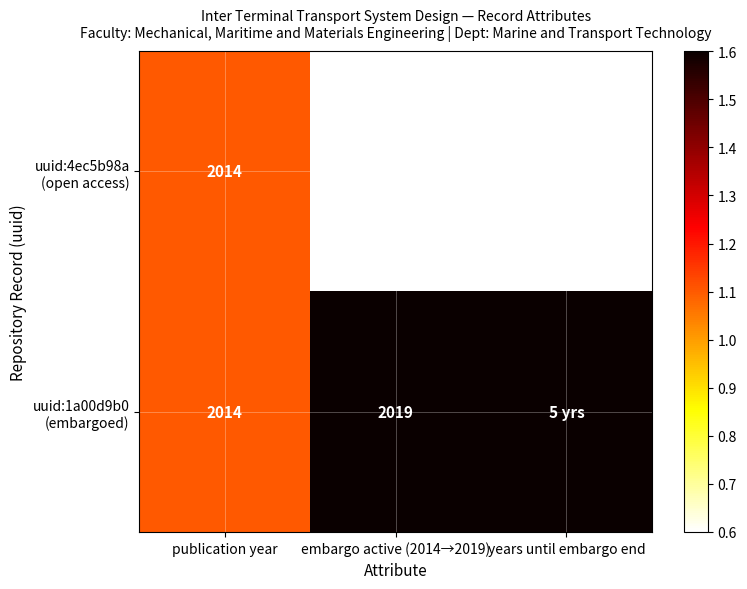

Is it true that uuid:4ec5b98a (open access) equals 1.1 at publication year?

True